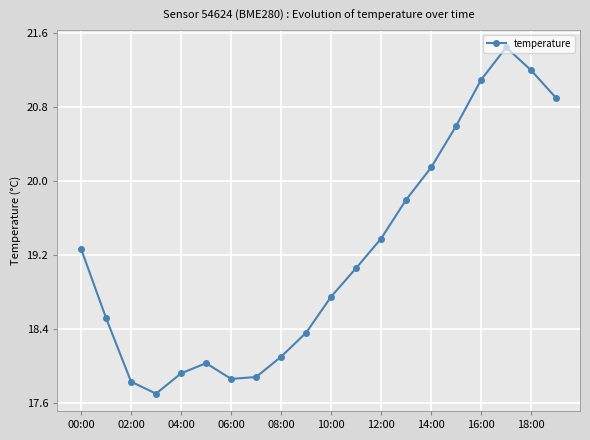

What is the average value?

19.2